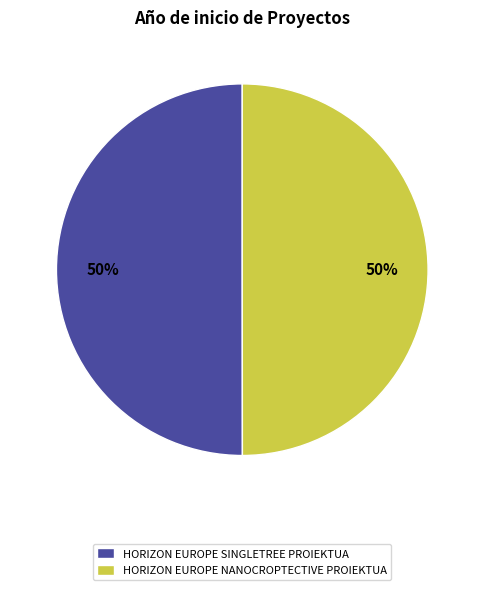

To the nearest percent, what is the average slice percentage?

50%